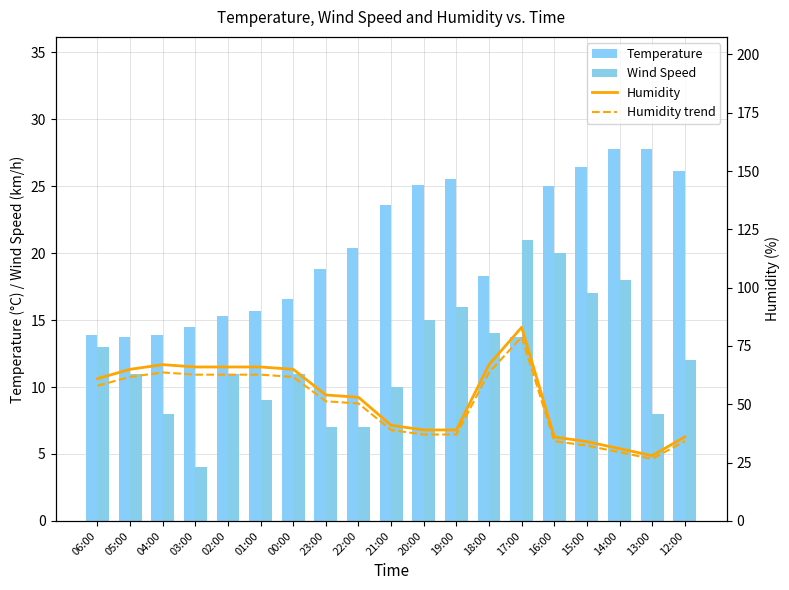

What is the maximum value shown in the chart?

83.0